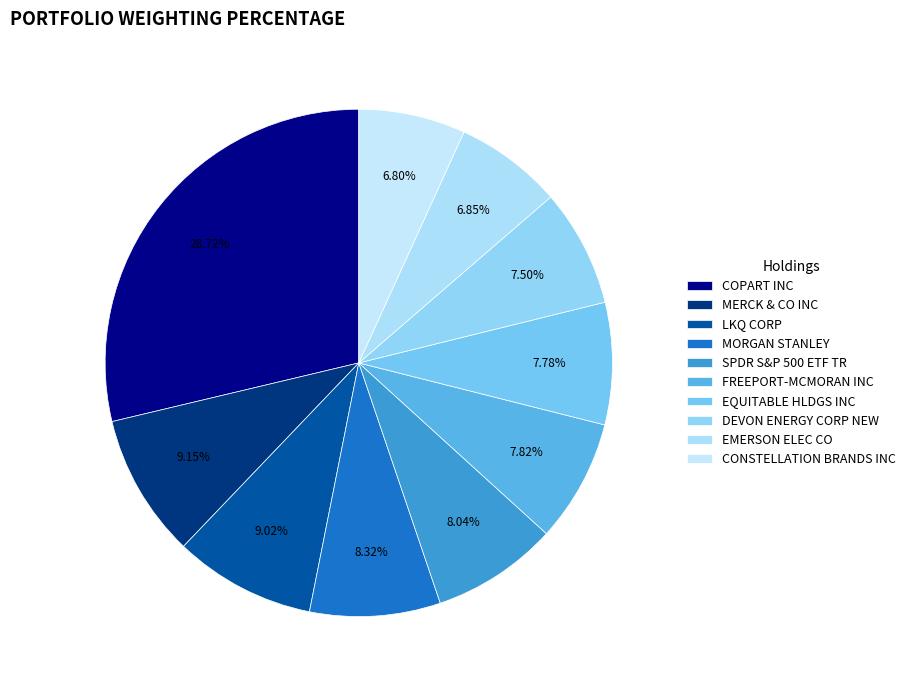

Is MORGAN STANLEY the majority of the pie?

No